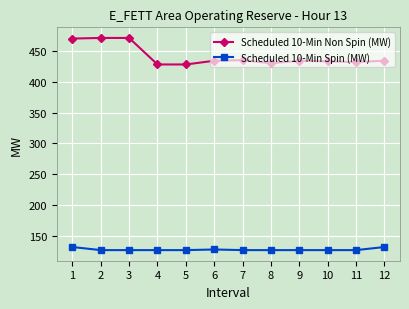

Count the number of categories in the chart.

12